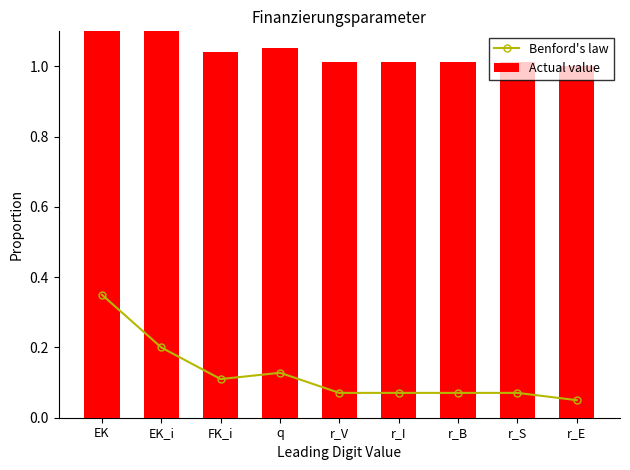

What is the label of the 6th bar from the left?

r_I